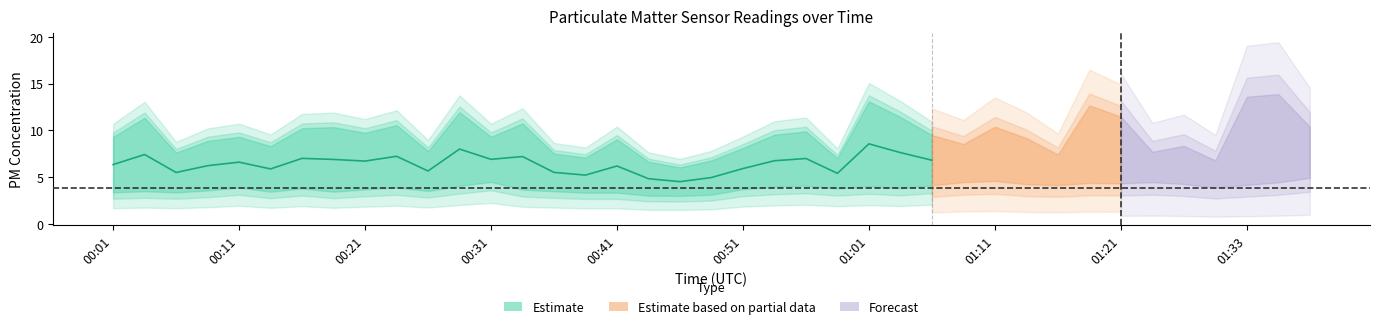

Rank the categories by SDS_P1 value from lowest to highest.

00:46, 00:43, 00:48, 01:31, 00:59, 00:38, 01:16, 00:36, 00:06, 01:23, 00:26, 00:51, 00:14, 01:26, 01:08, 00:09, 00:41, 01:14, 00:01, 00:11, 00:31, 01:06, 00:54, 00:21, 00:56, 00:16, 00:19, 01:11, 01:38, 00:24, 00:33, 00:04, 01:04, 01:21, 00:29, 01:18, 01:01, 01:33, 01:36